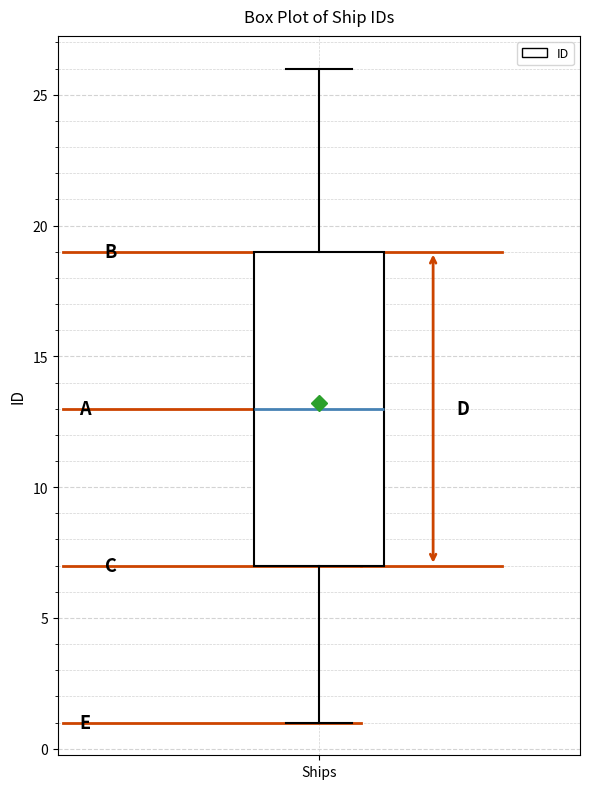

Read this box plot against the y-axis: the position of the median line, the range covered by the box, and the ends of both whiskers. The values are not printed on the chart, so give them approximately, as read against the axis.

median 13, box 7 to 19, whiskers 1 to 26